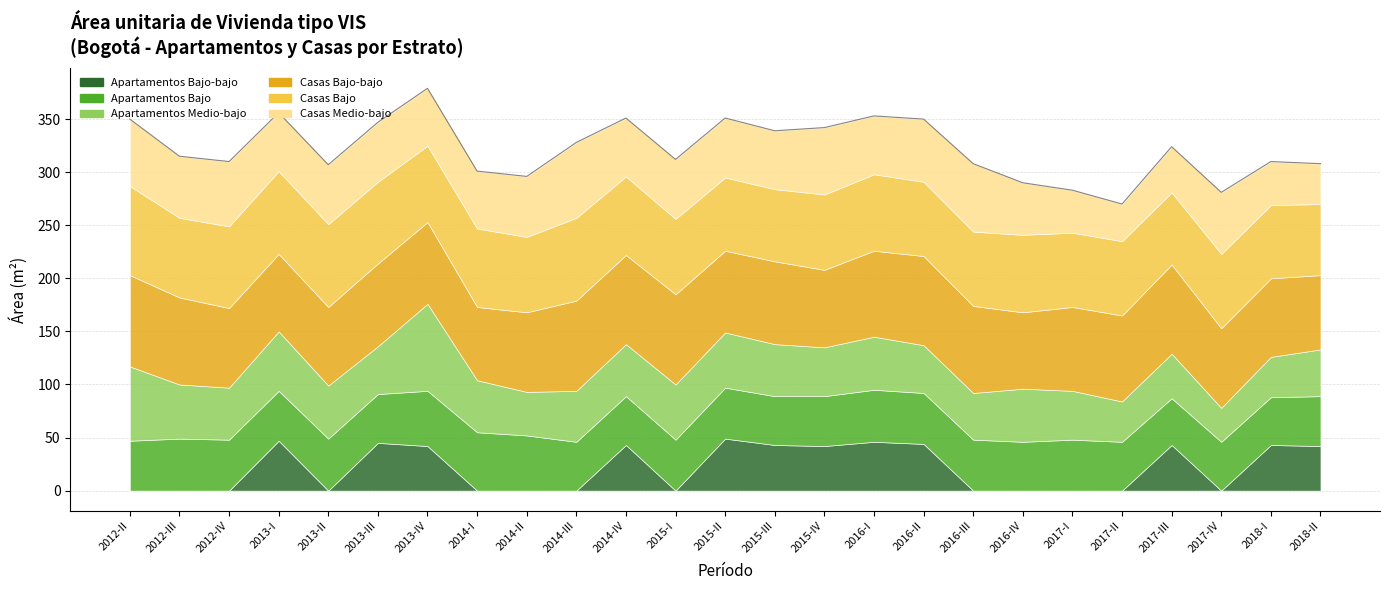

How many lines are shown in the chart?

6